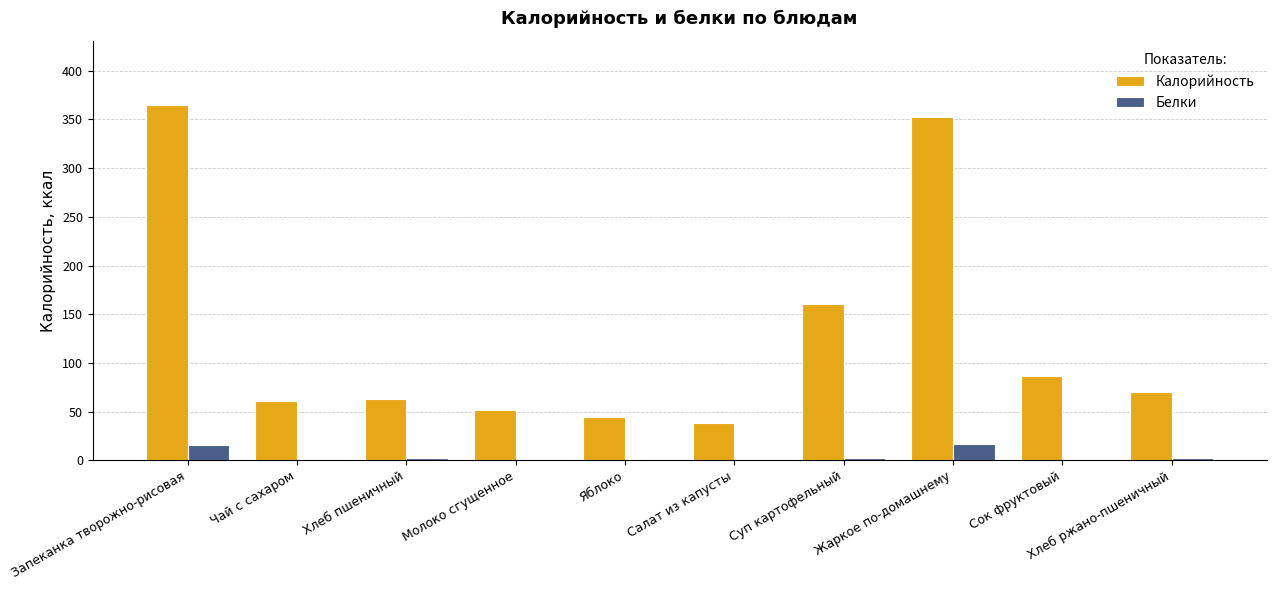

Count the number of categories in the chart.

10